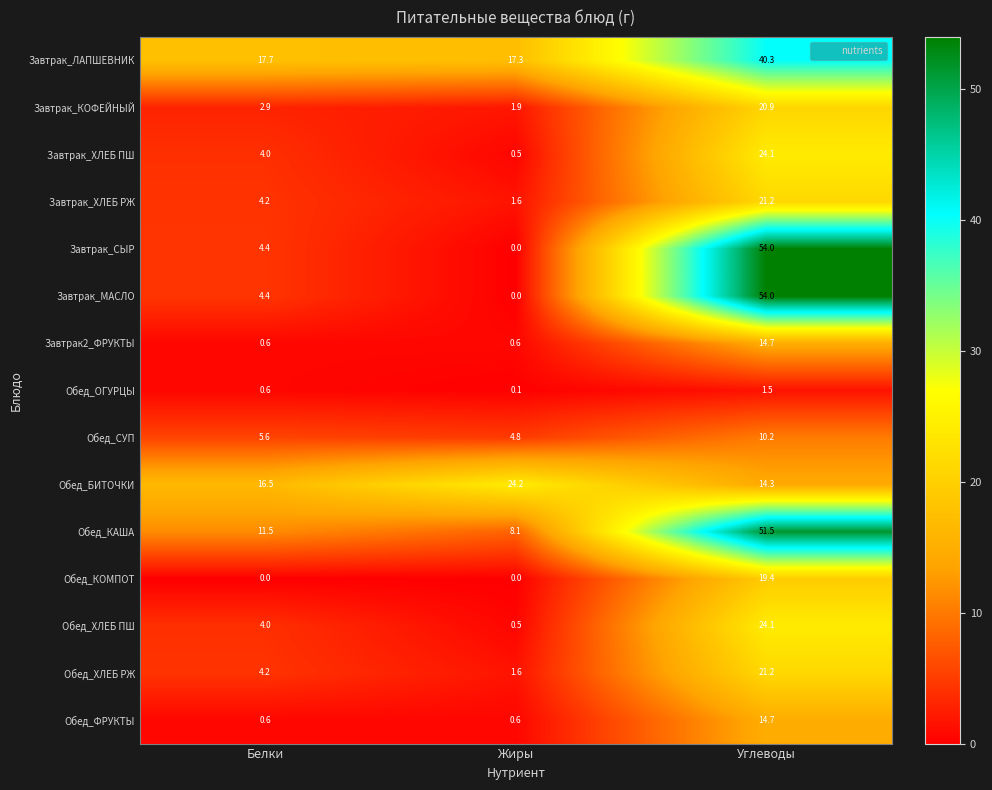

True or false: Обед_ОГУРЦЫ has a value of 0.6 at Белки.

True